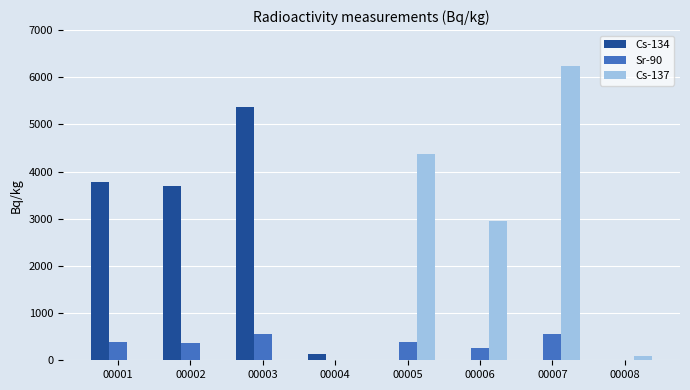

What is the sum of the Cs-137 values at 00005 and 00001?

4378.0